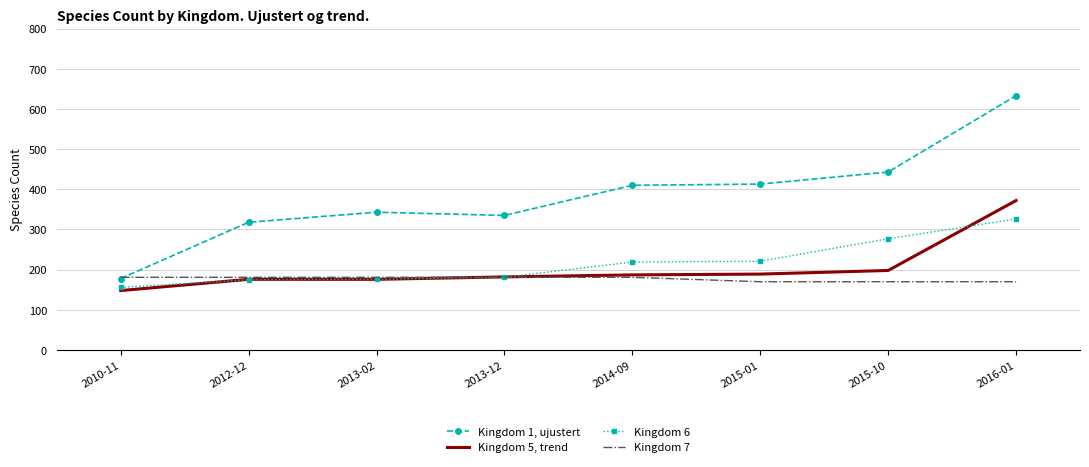

What is the approximate value of Kingdom 5, trend at 2015-01, to the nearest 5?

190